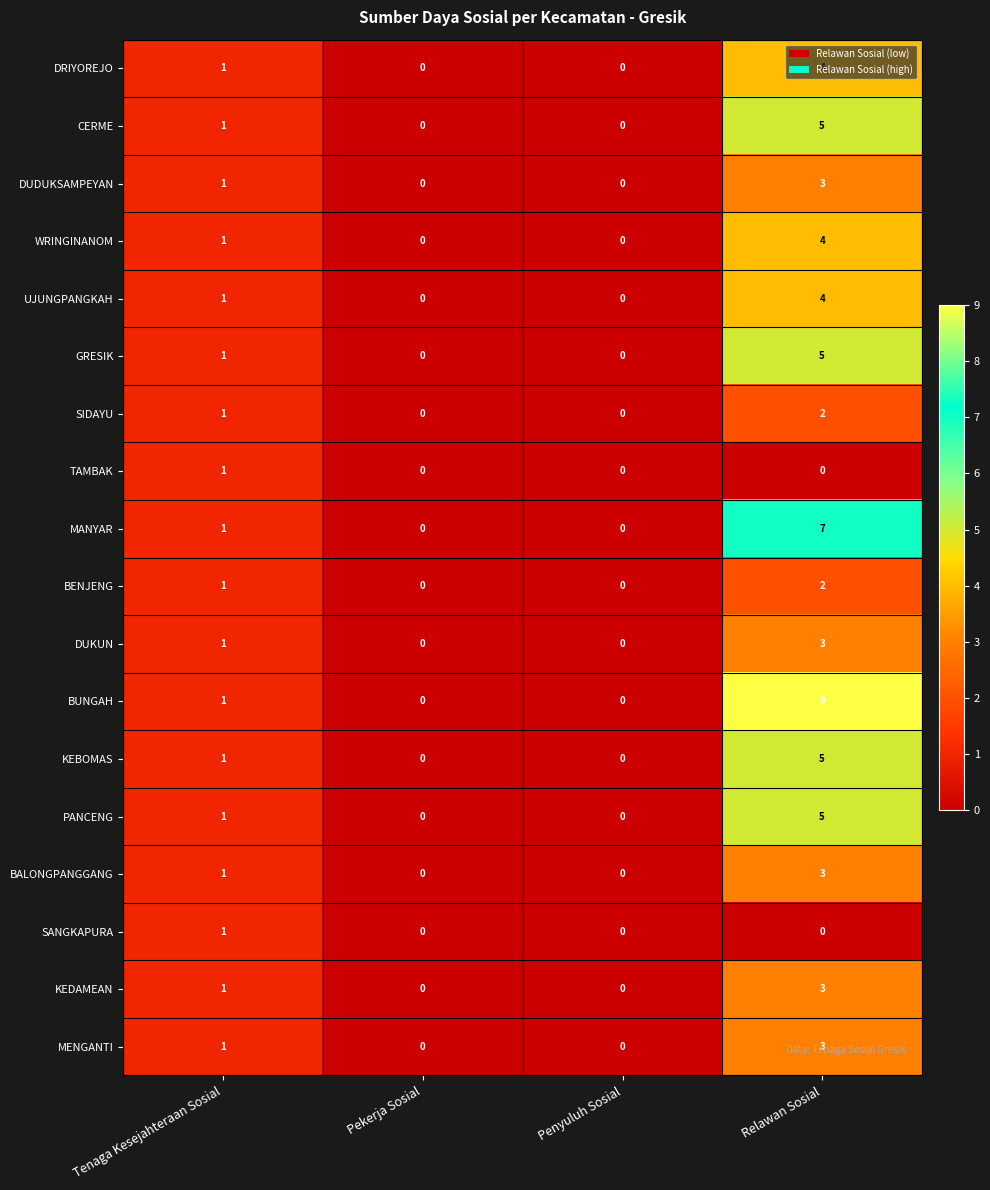

Which series has the widest spread of values?

BUNGAH